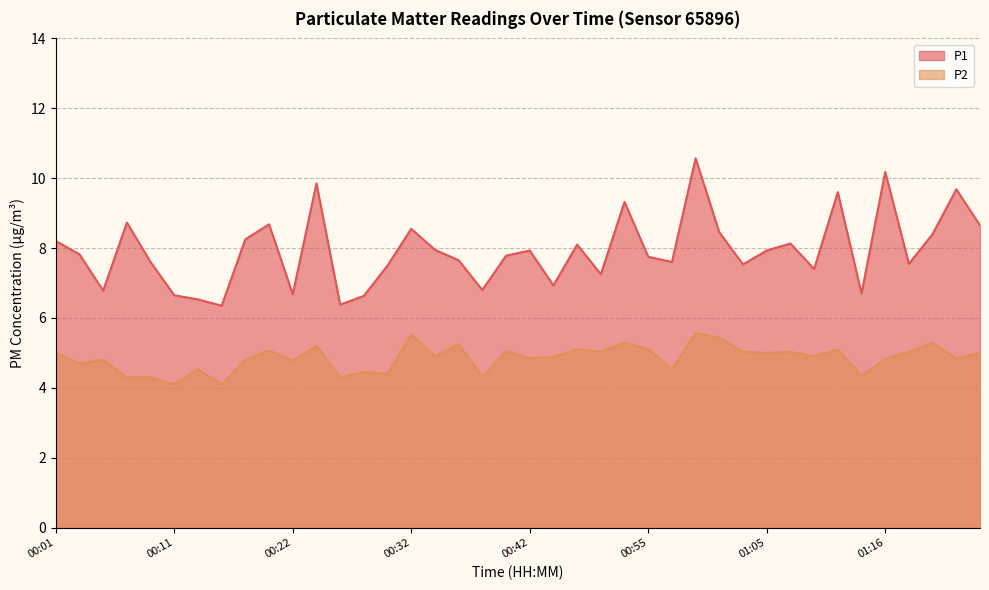

True or false: P2 and P1 cross at least once.

False